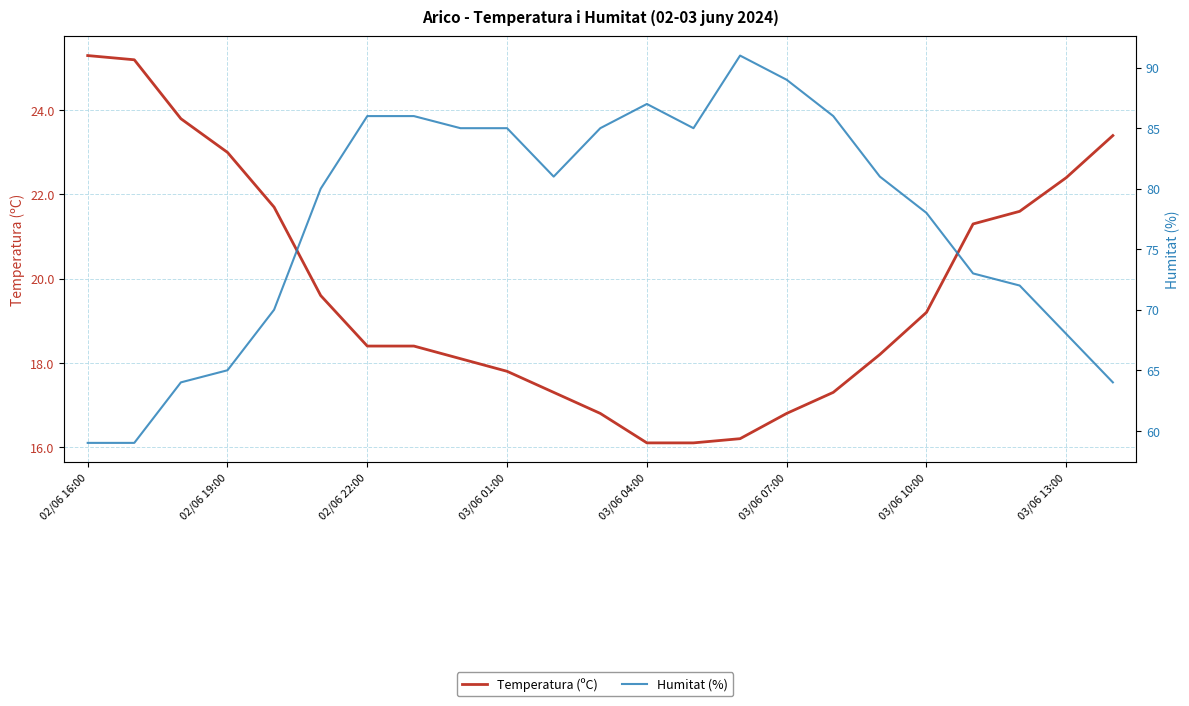

True or false: Temperatura (ºC) and Humitat (%) intersect in this chart.

False